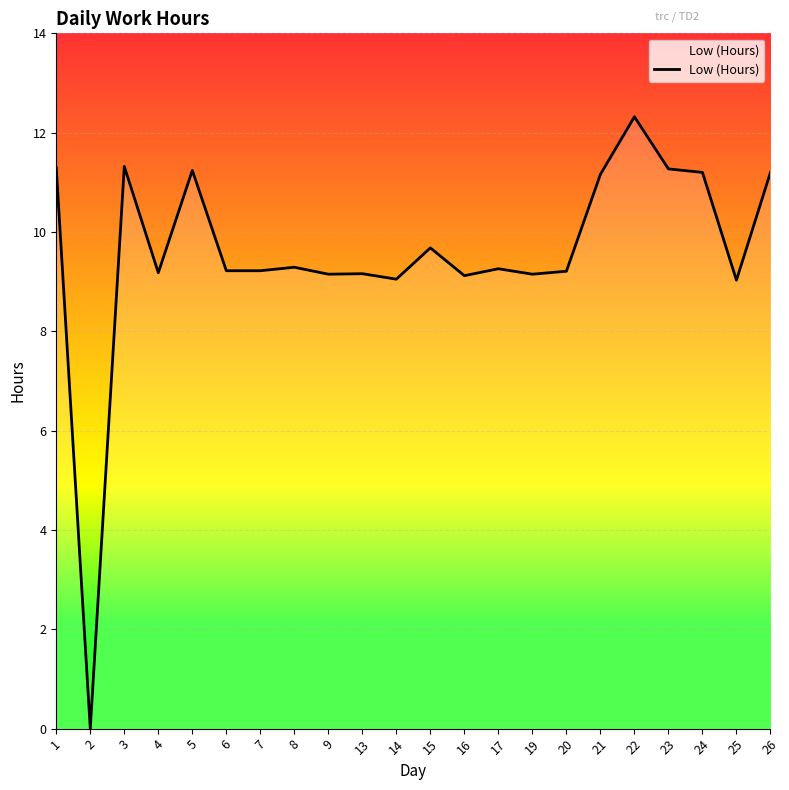

What is the difference between the values at 6 and 26?

2.0